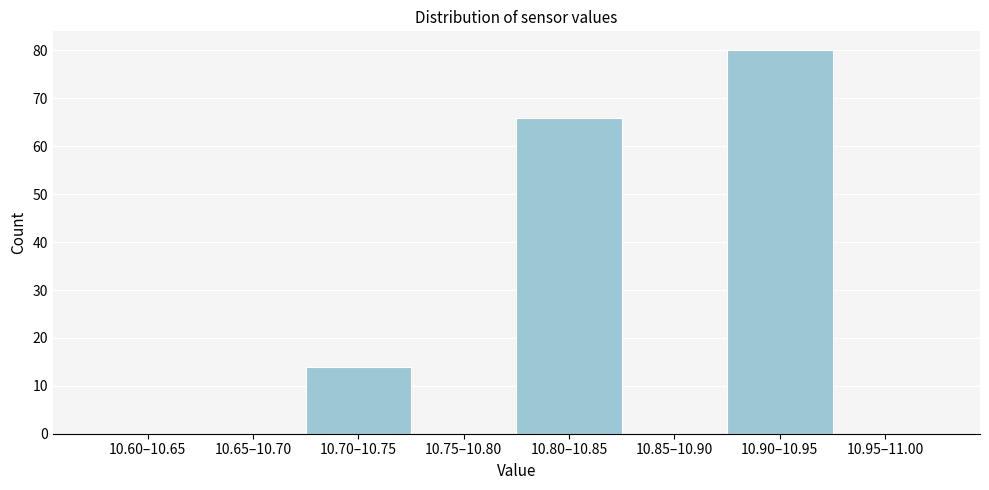

Reading left to right, what are all the values shown in this chart?

10.60–10.65=0	10.65–10.70=0	10.70–10.75=14	10.75–10.80=0	10.80–10.85=66	10.85–10.90=0	10.90–10.95=80	10.95–11.00=0